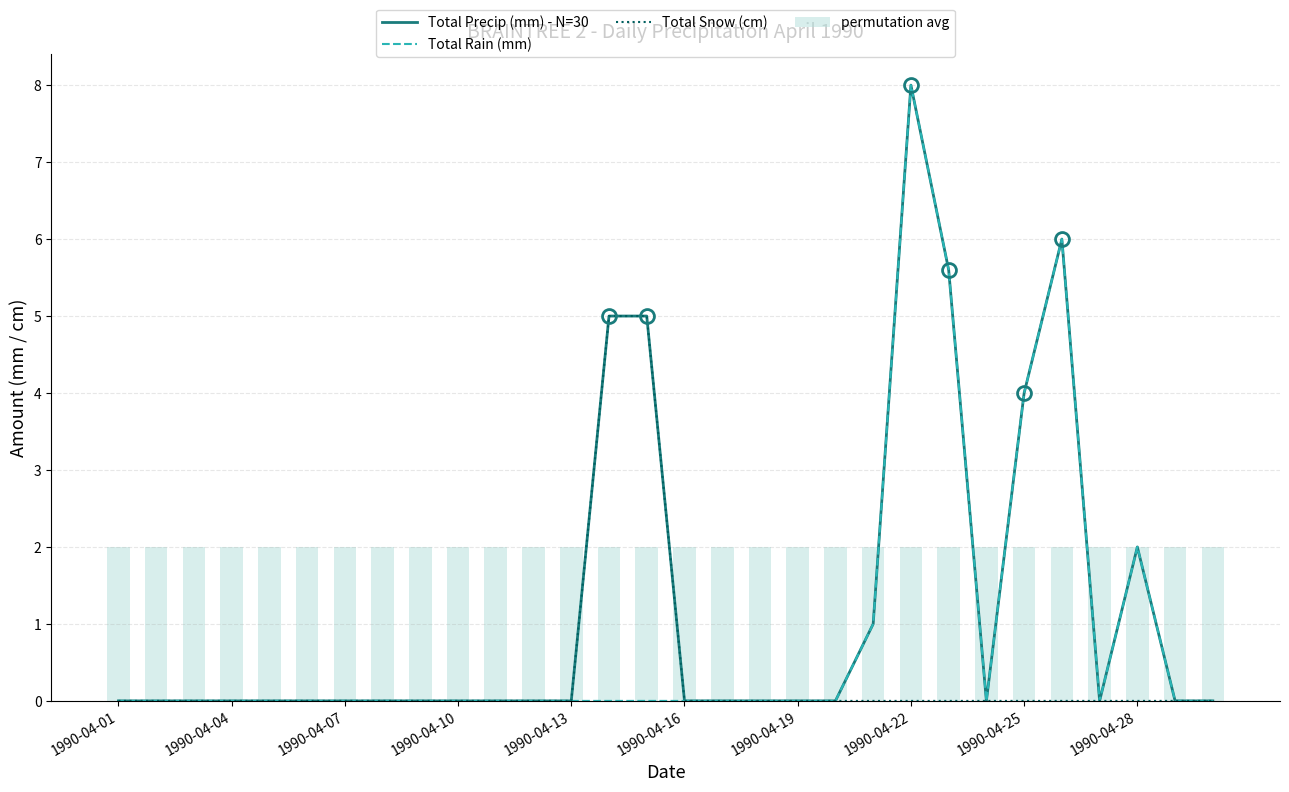

What is the sum of all Total Precip (mm) - N=30 values?

36.6